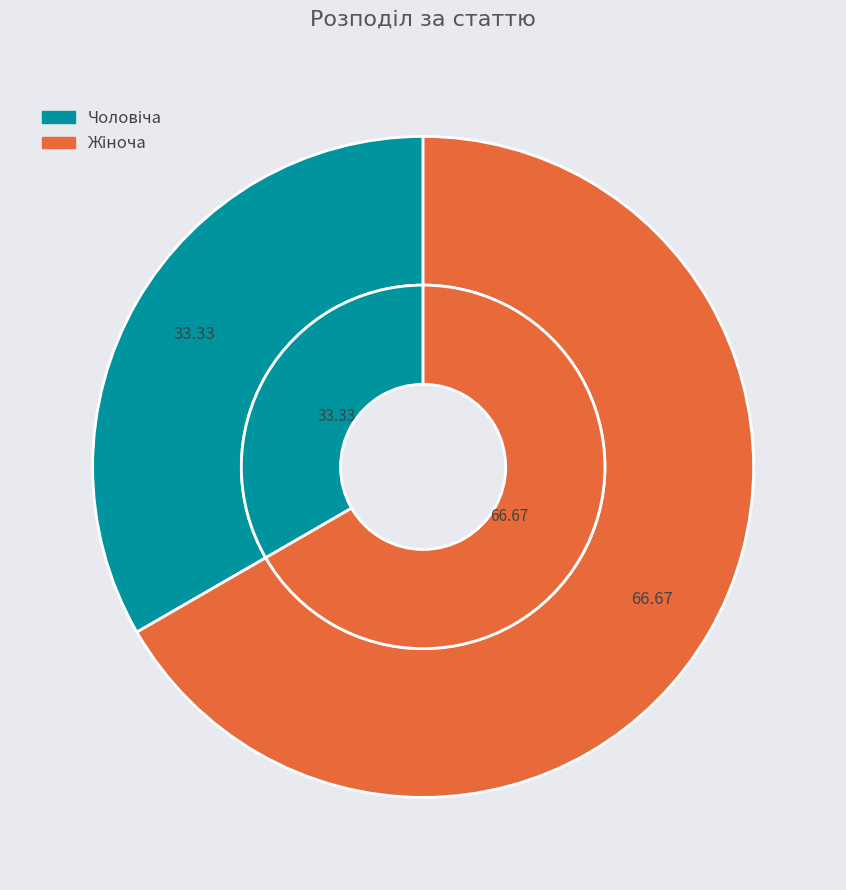

Rank the categories by value from highest to lowest.

Жіноча, Чоловіча